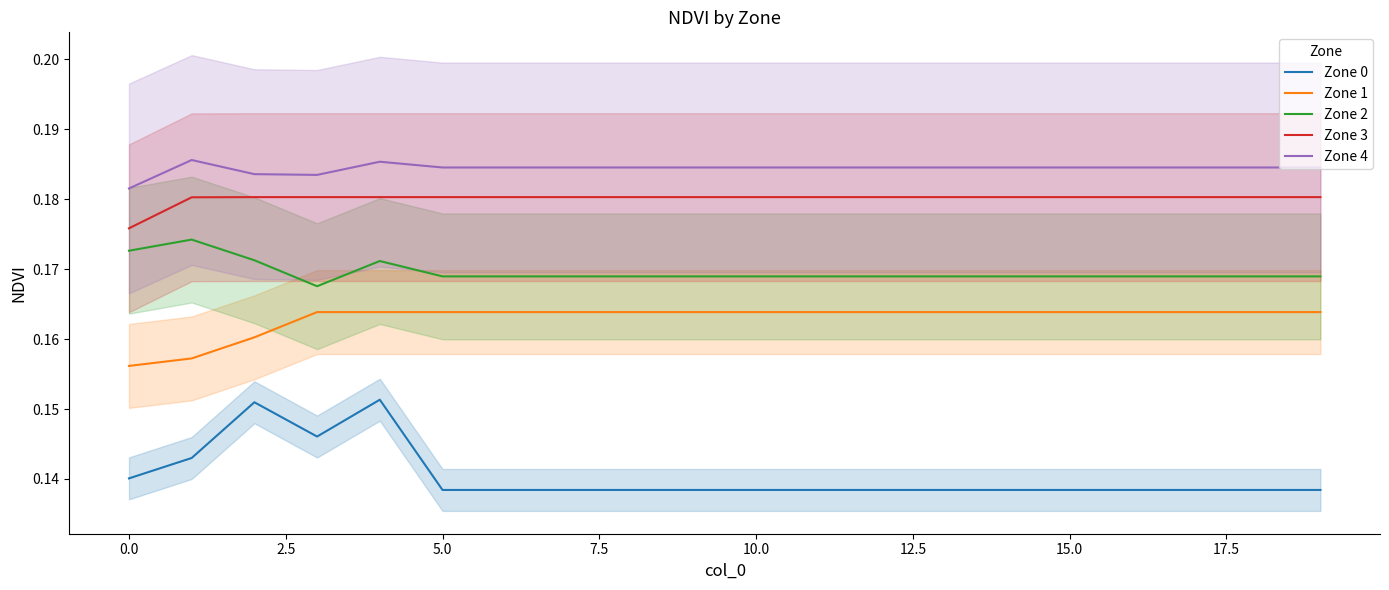

True or false: Zone 4 and Zone 0 intersect in this chart.

False